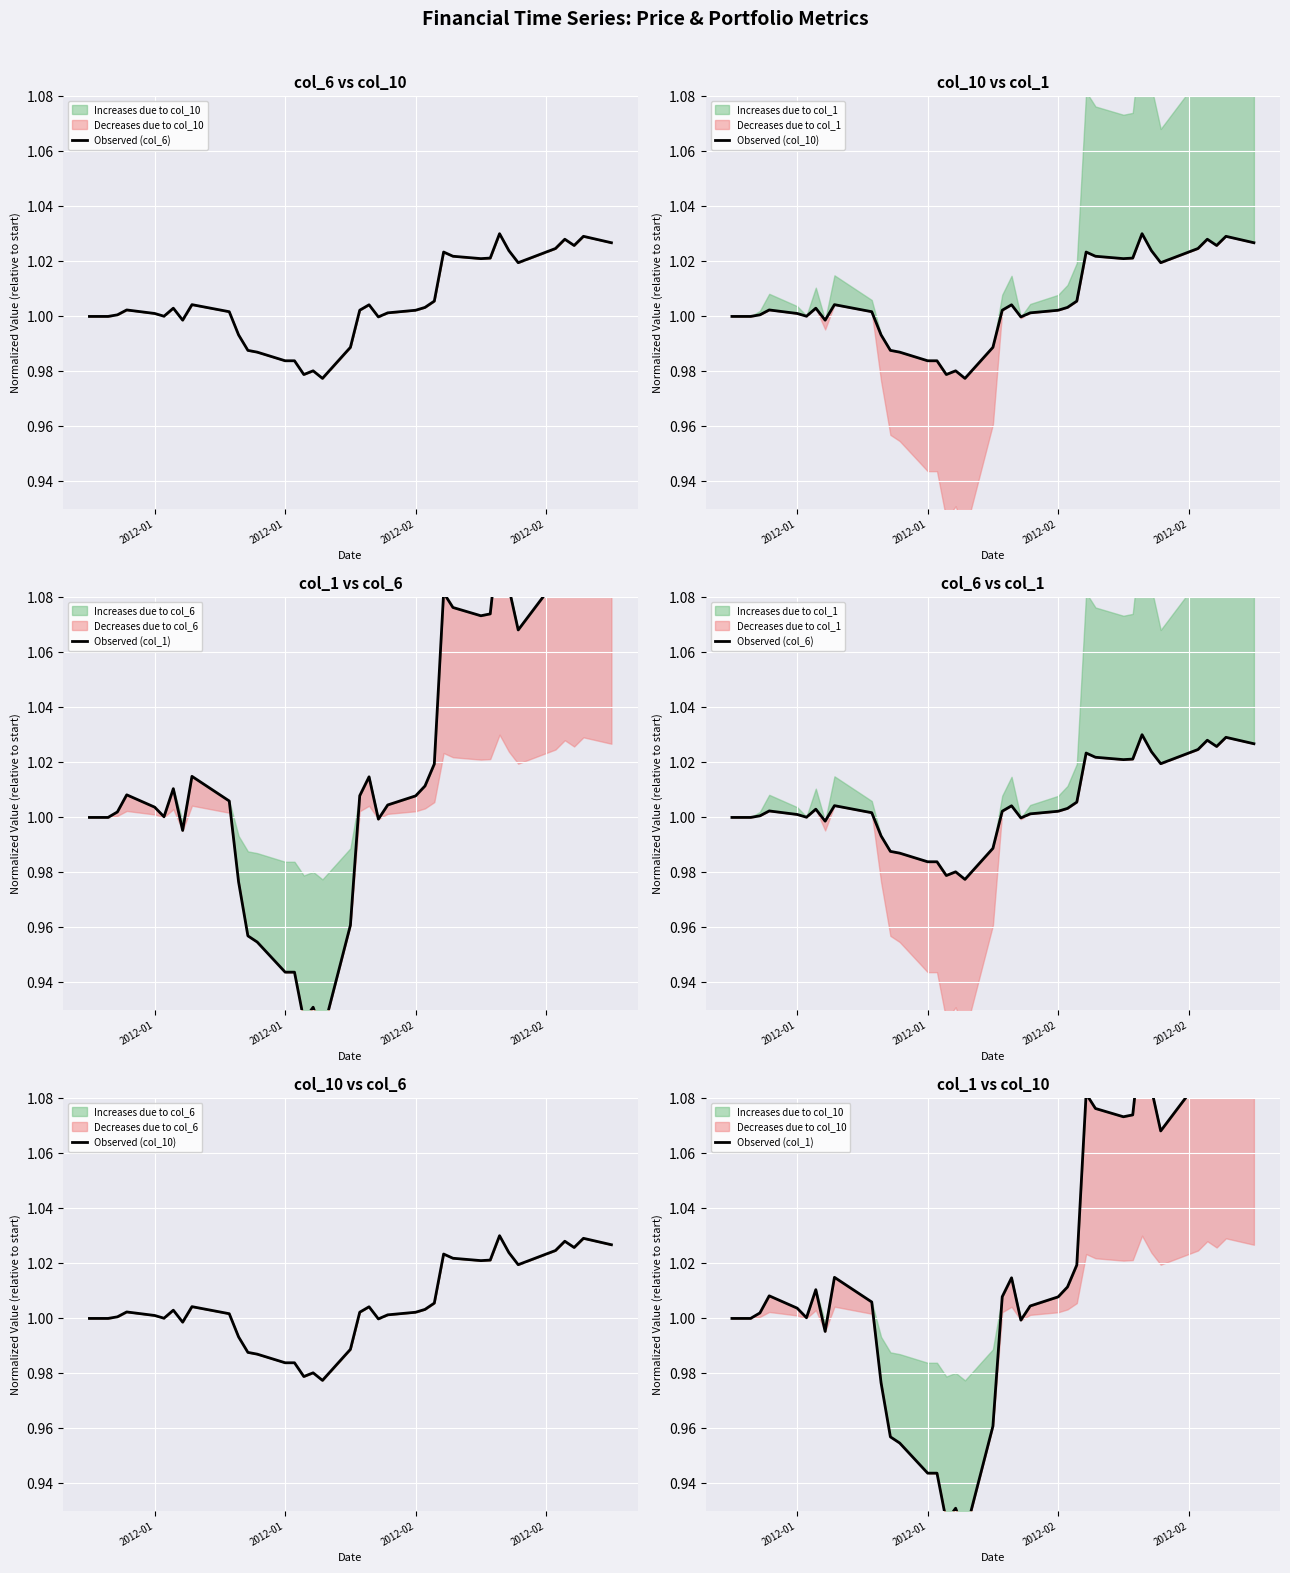

What is the lowest value of the Observed (col_10) series?

1.0